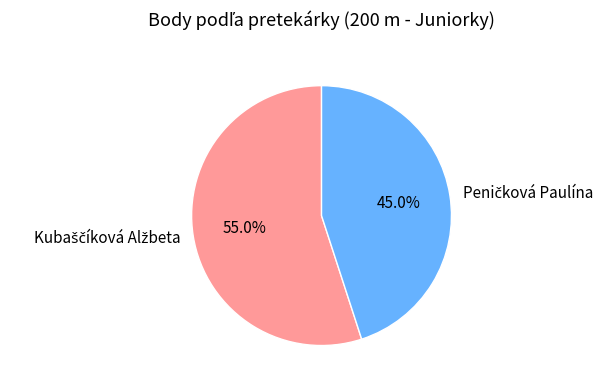

Is there a majority slice in this chart?

Yes